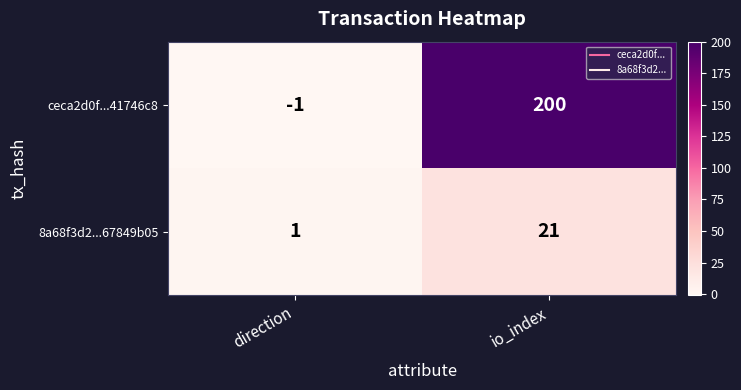

The value of ceca2d0f...41746c8 at io_index is 200. True or false?

True